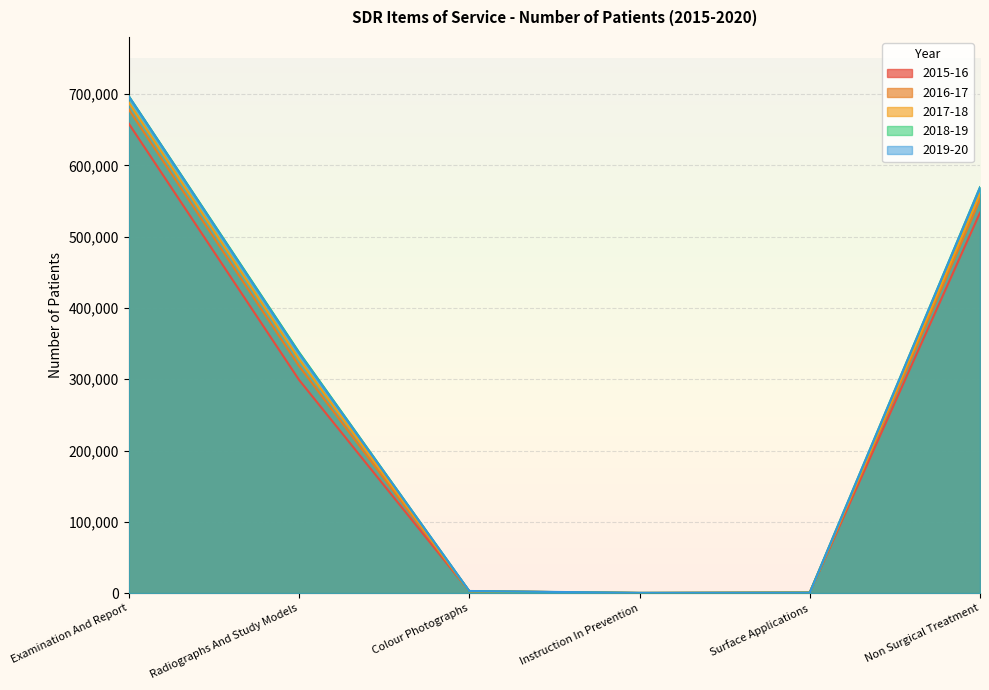

Which series has the largest total across all categories?

2018-19